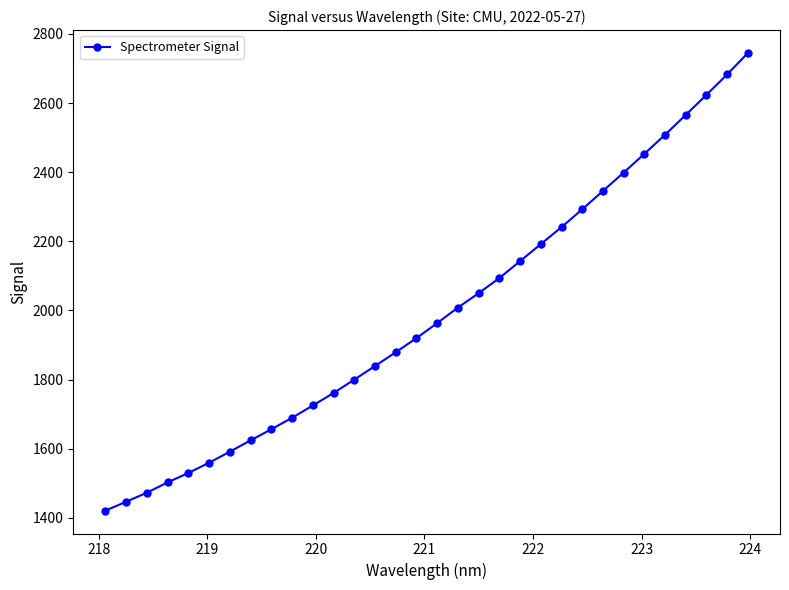

What is the minimum value shown in the chart?

1420.8